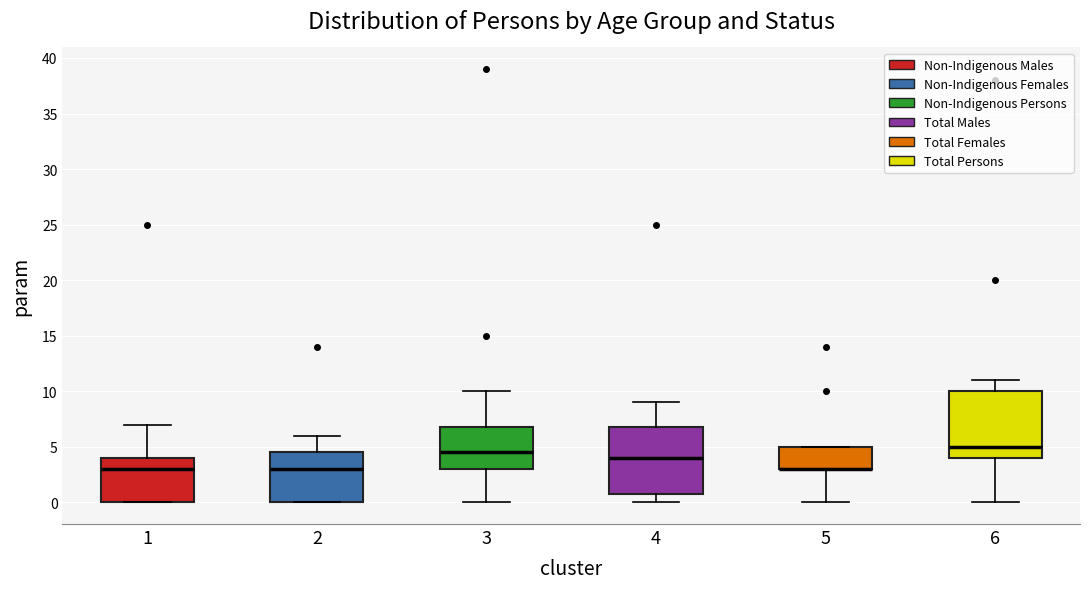

Where is the lower edge of the box at x = 1 on the y-axis? The values are not printed on the chart, so give them approximately, as read against the axis.

0.0